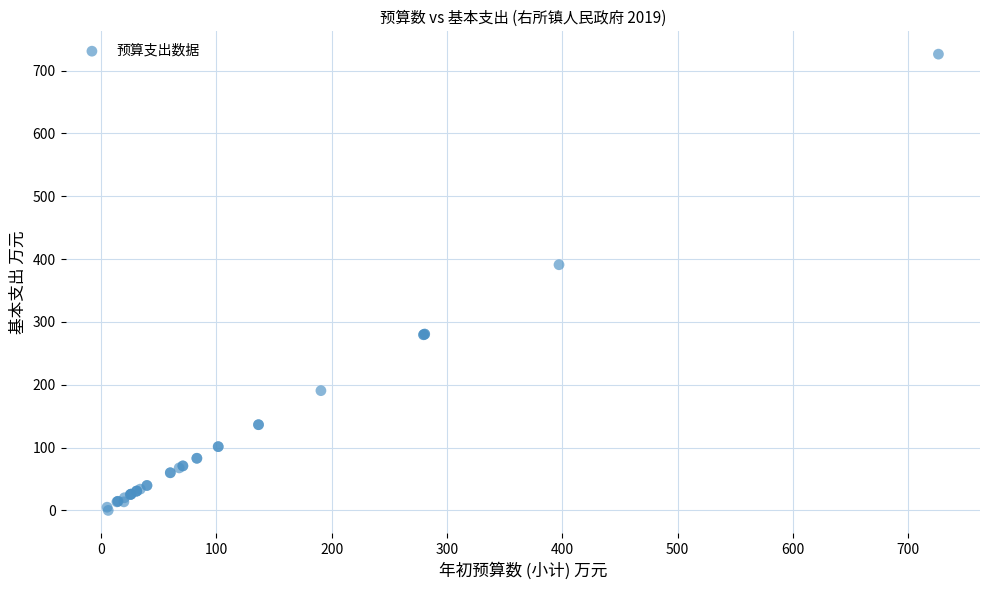

What Y value in the scatter plot is closest to 363?

391.0